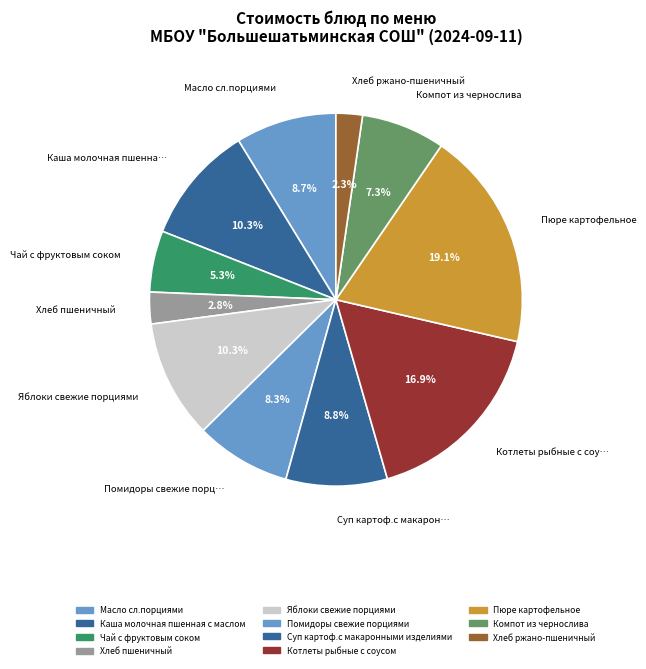

To the nearest percent, what portion does Помидоры свежие порциями represent?

8%